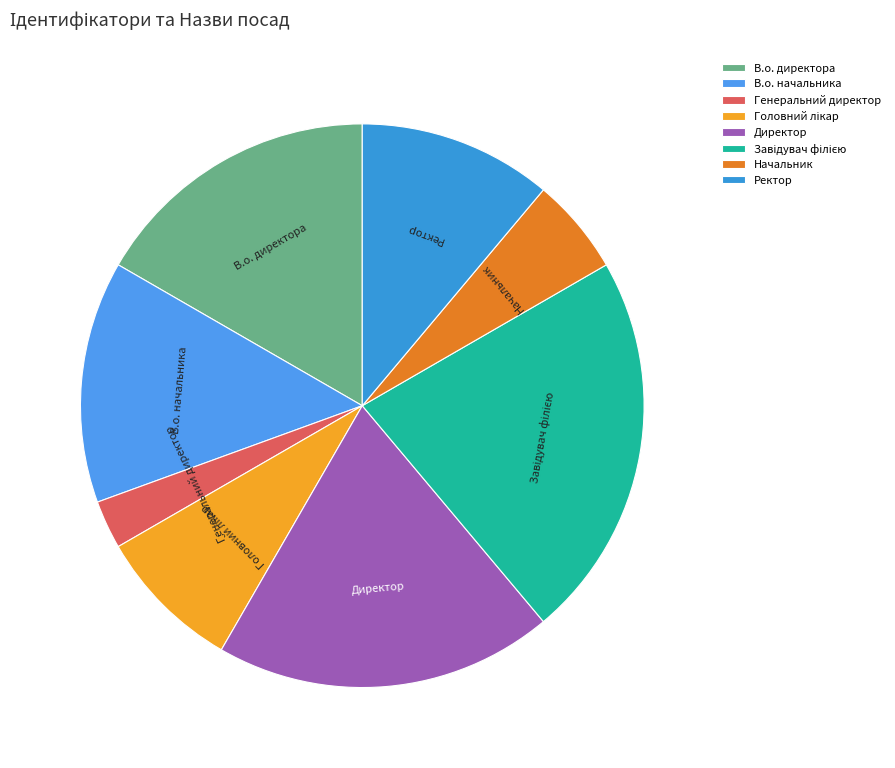

What is the smallest slice in the pie chart?

Генеральний директор